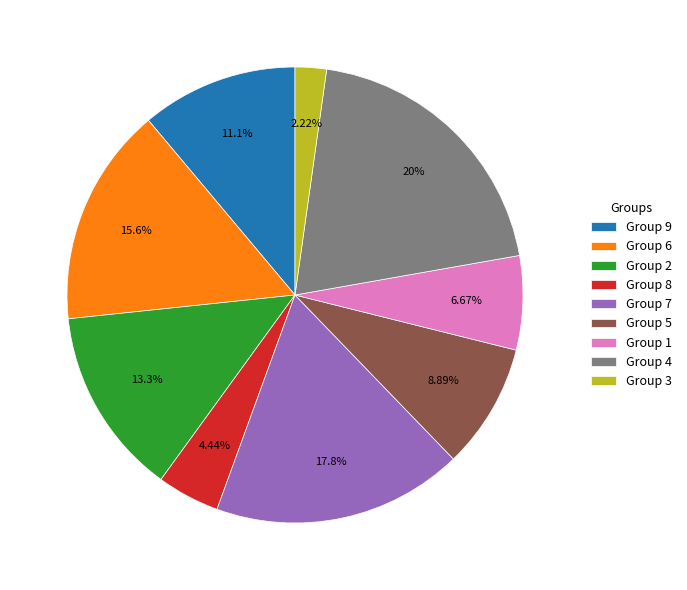

Is there any slice that represents more than half of the pie?

No